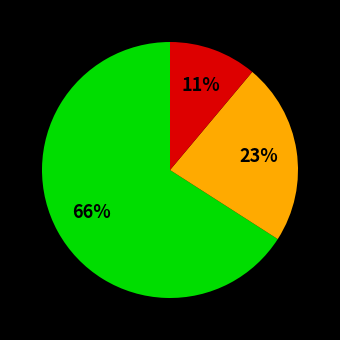

Is there a majority slice in this chart?

Yes